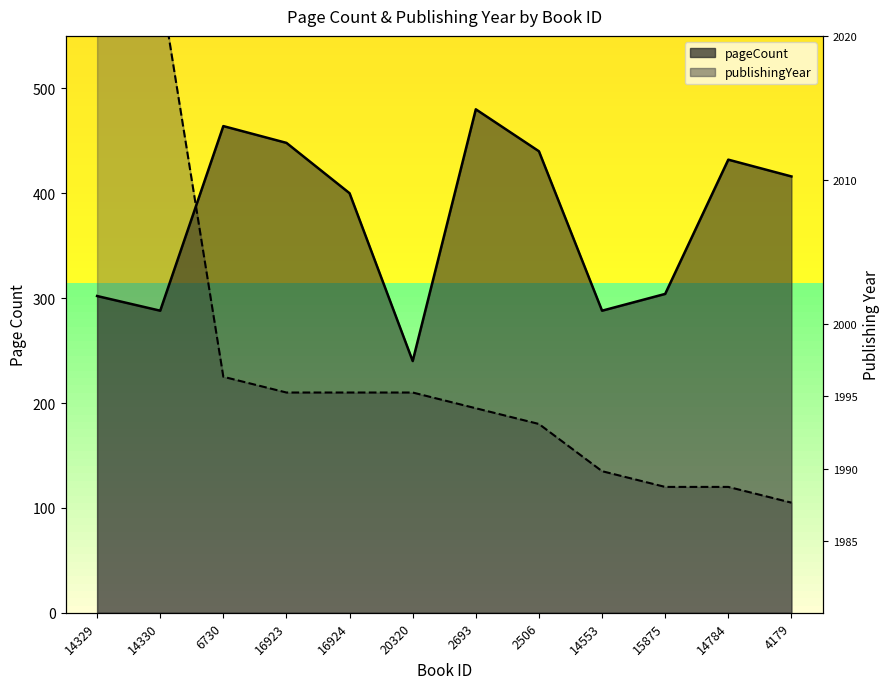

Between which two adjacent categories do publishingYear and pageCount first intersect?

14330 and 6730